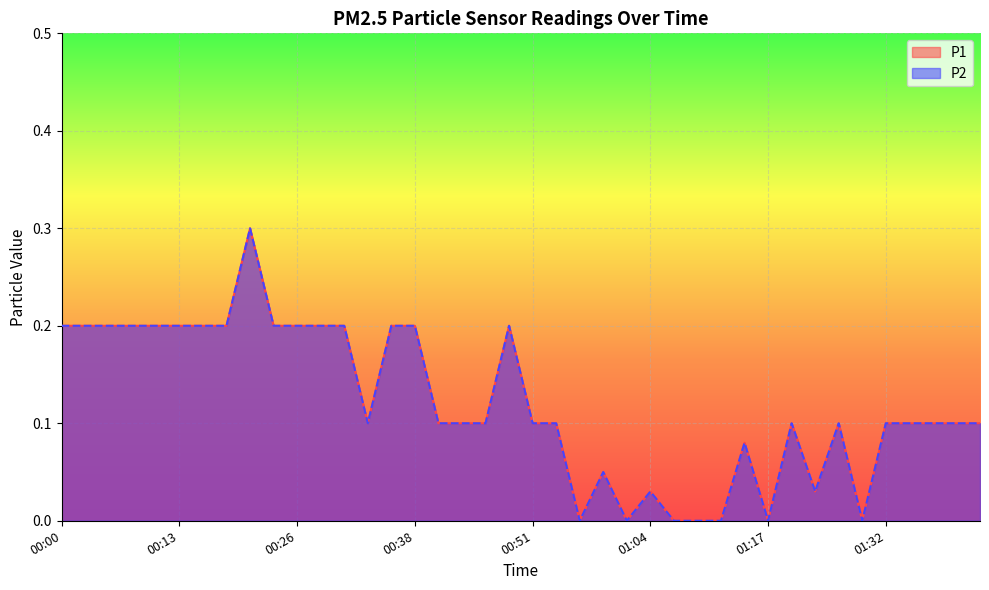

Count the P1 values in the range 0 to 1.

40